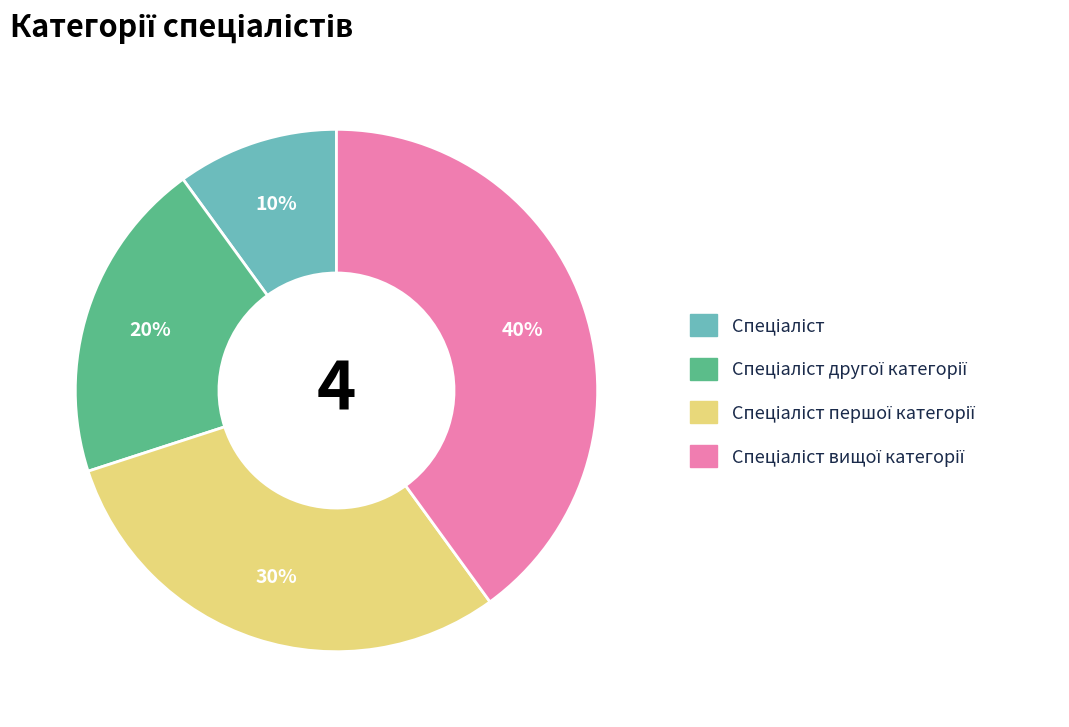

To the nearest percent, what is the average slice percentage?

25%